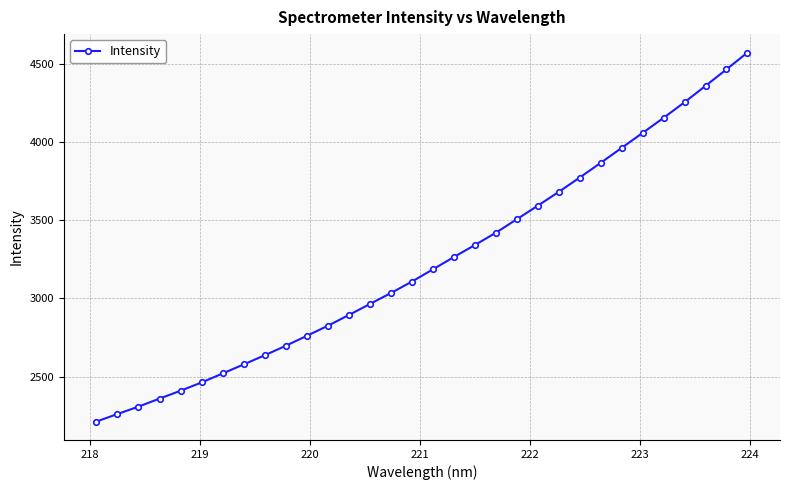

What is the value of the 9th point from the left?

2636.1